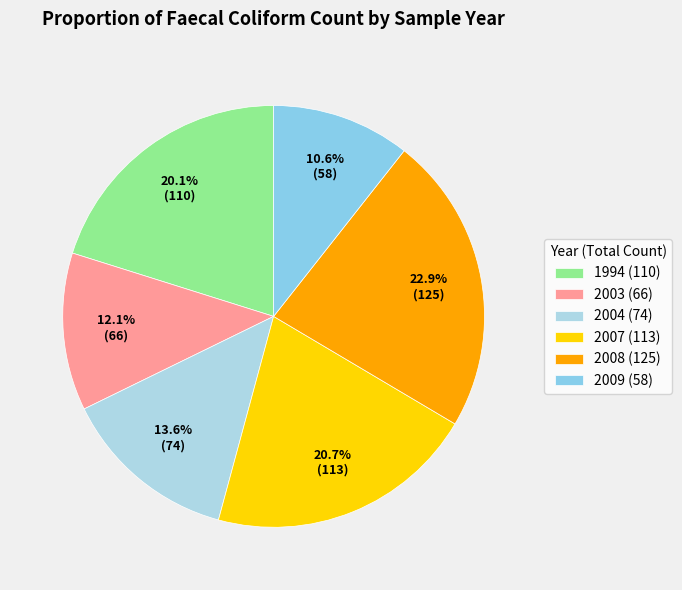

Count the number of slices in the pie.

6